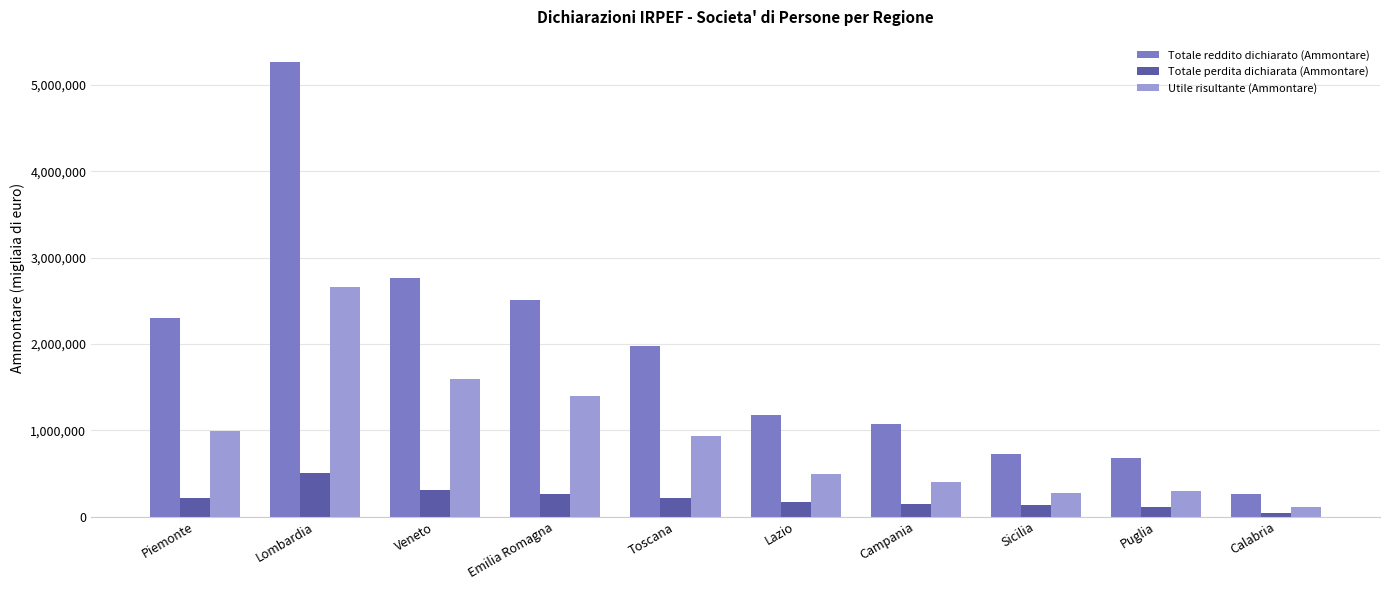

What value does the Totale perdita dichiarata (Ammontare) series have at Piemonte, to the nearest 100?

219400